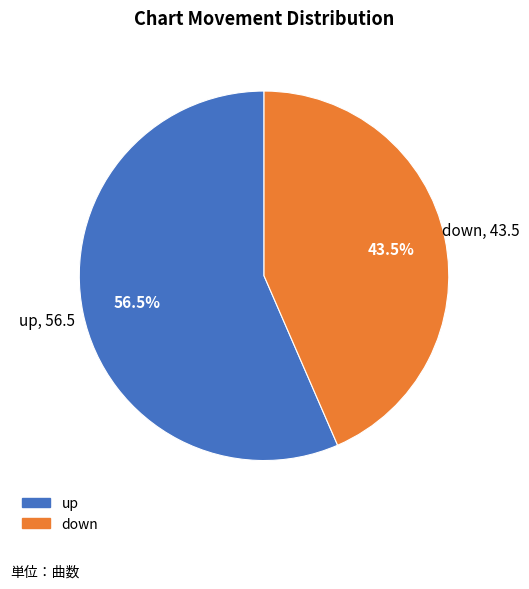

How many slices are in this pie chart?

2